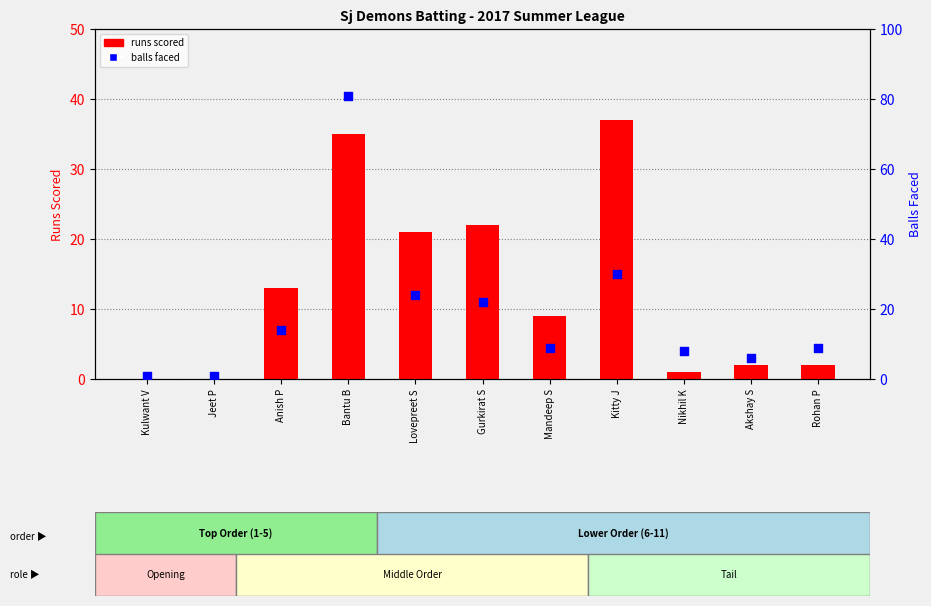

What is the total value across all series at Gurkirat S?

44